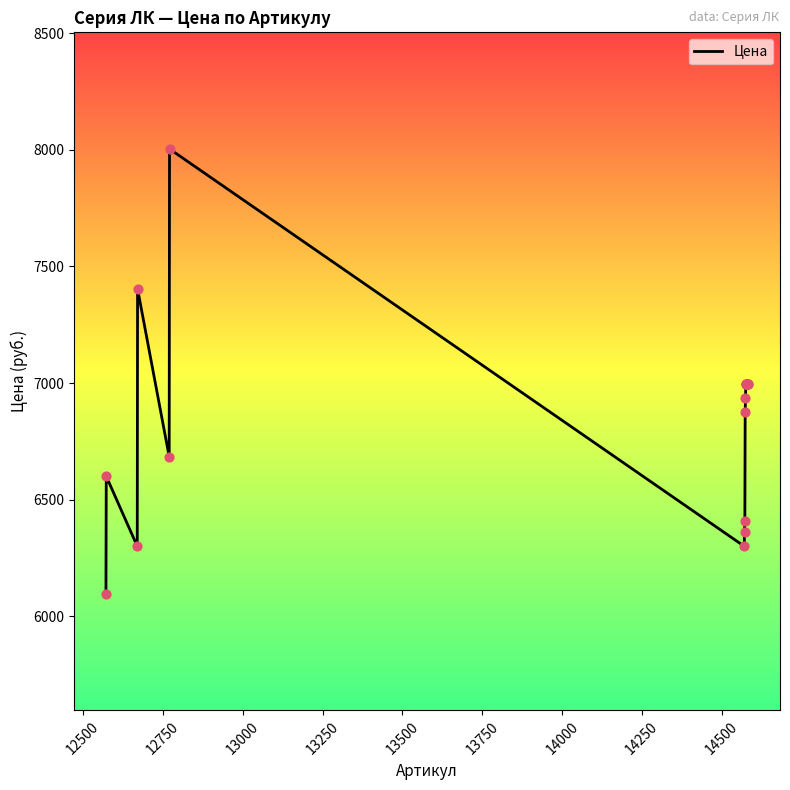

What is the greatest value displayed?

8004